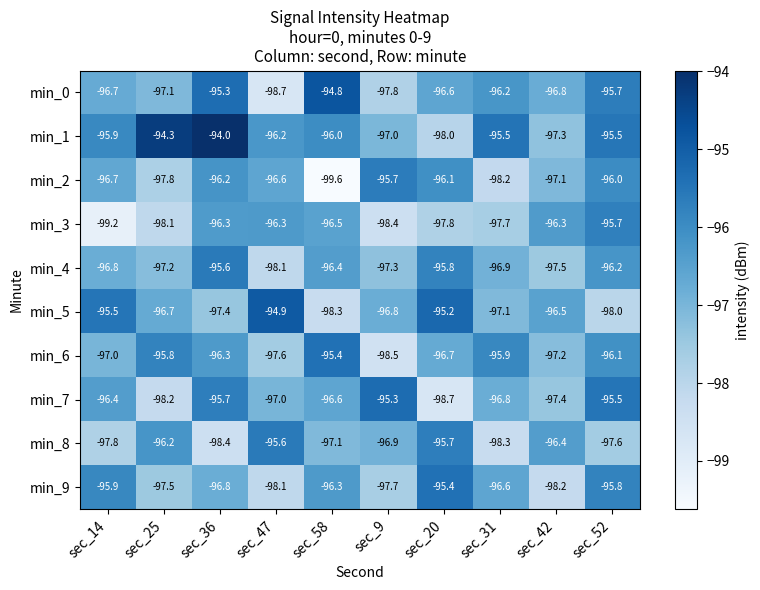

What is the approximate value of min_6 at sec_42?

-97.2